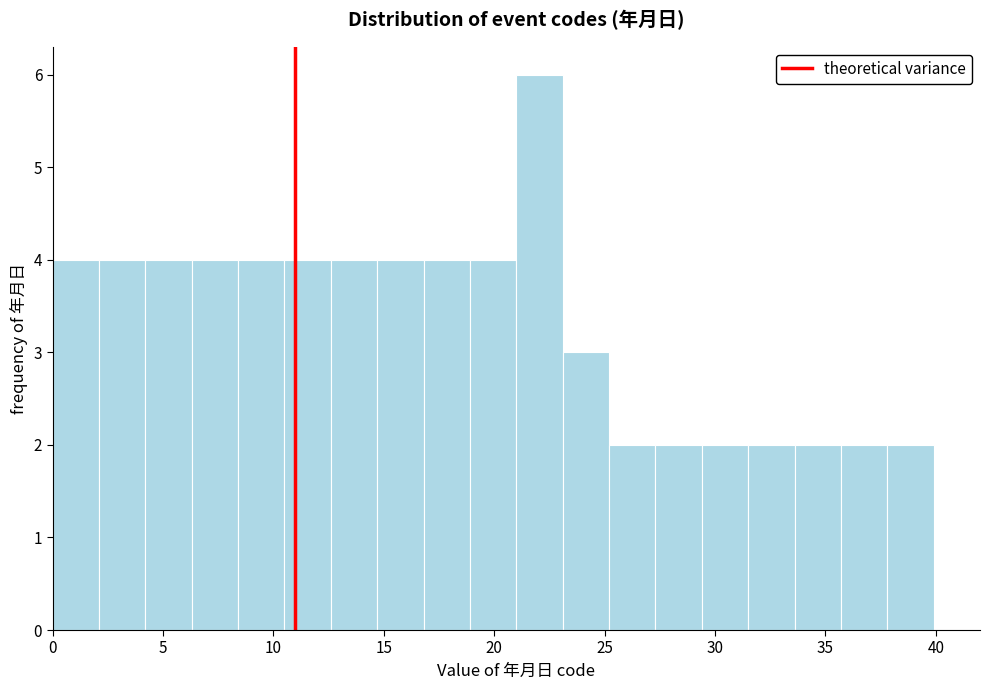

How tall is the bar that spans 6.3 to 8.4 on the x-axis? Neither the bar edges nor the heights are printed on the chart, so give them approximately, as read against the axes.

4